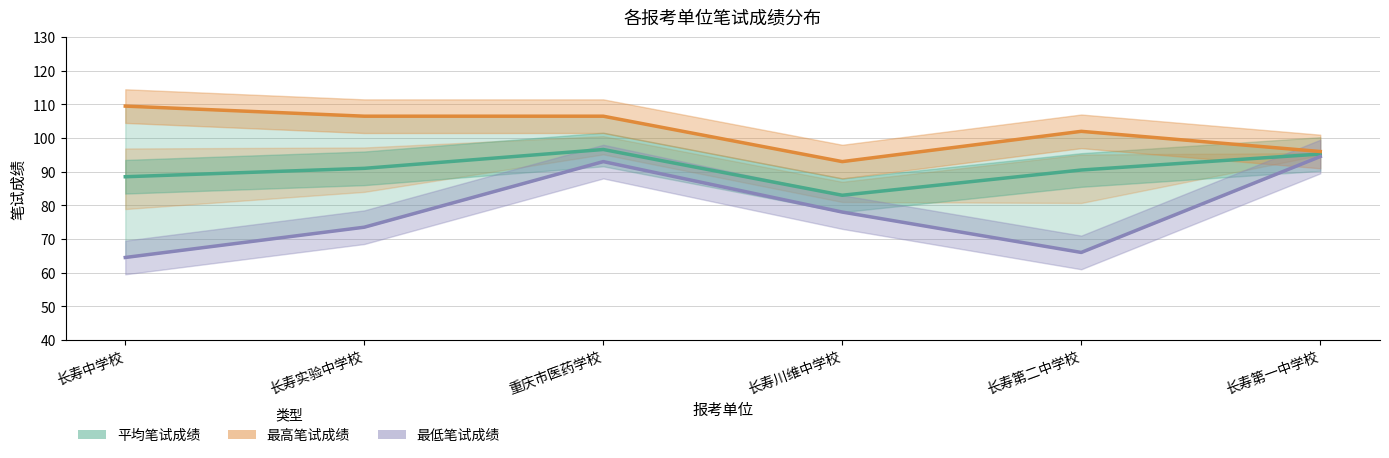

What is the label of the 6th point from the left?

长寿第一中学校